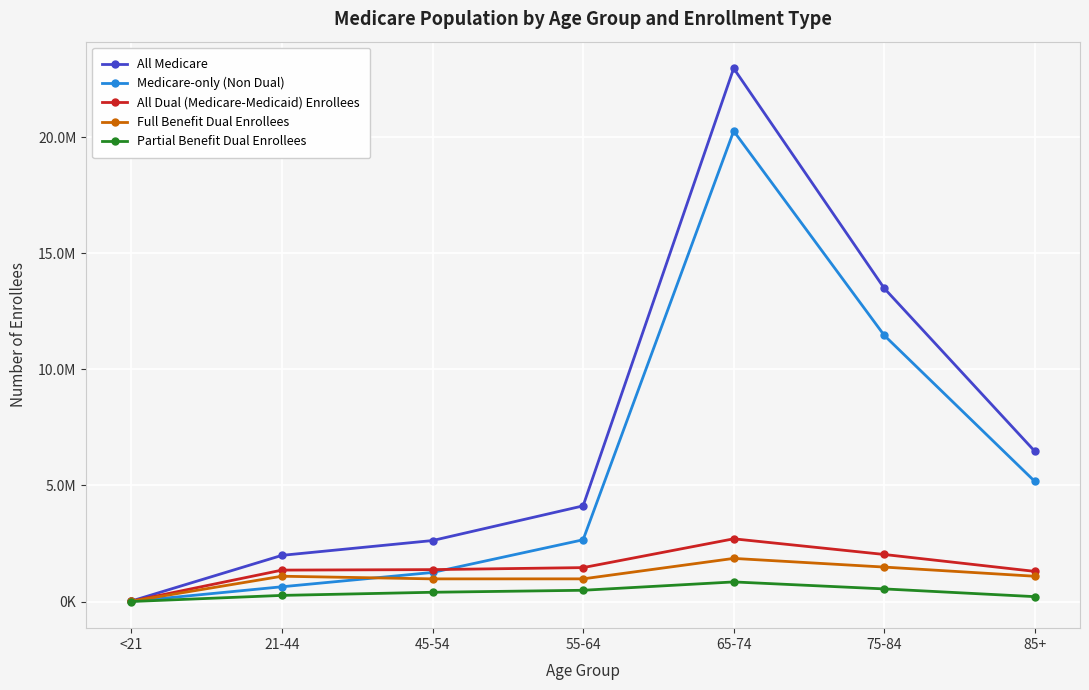

Is the value of Full Benefit Dual Enrollees at 65-74 greater than the value of Partial Benefit Dual Enrollees at 45-54?

Yes